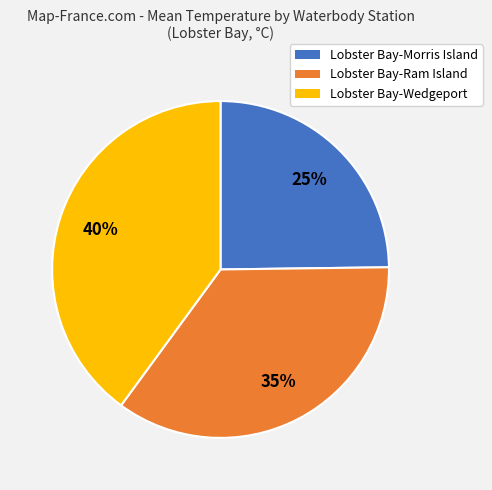

To the nearest percent, what is the combined percentage of Lobster Bay-Morris Island and Lobster Bay-Wedgeport?

65%